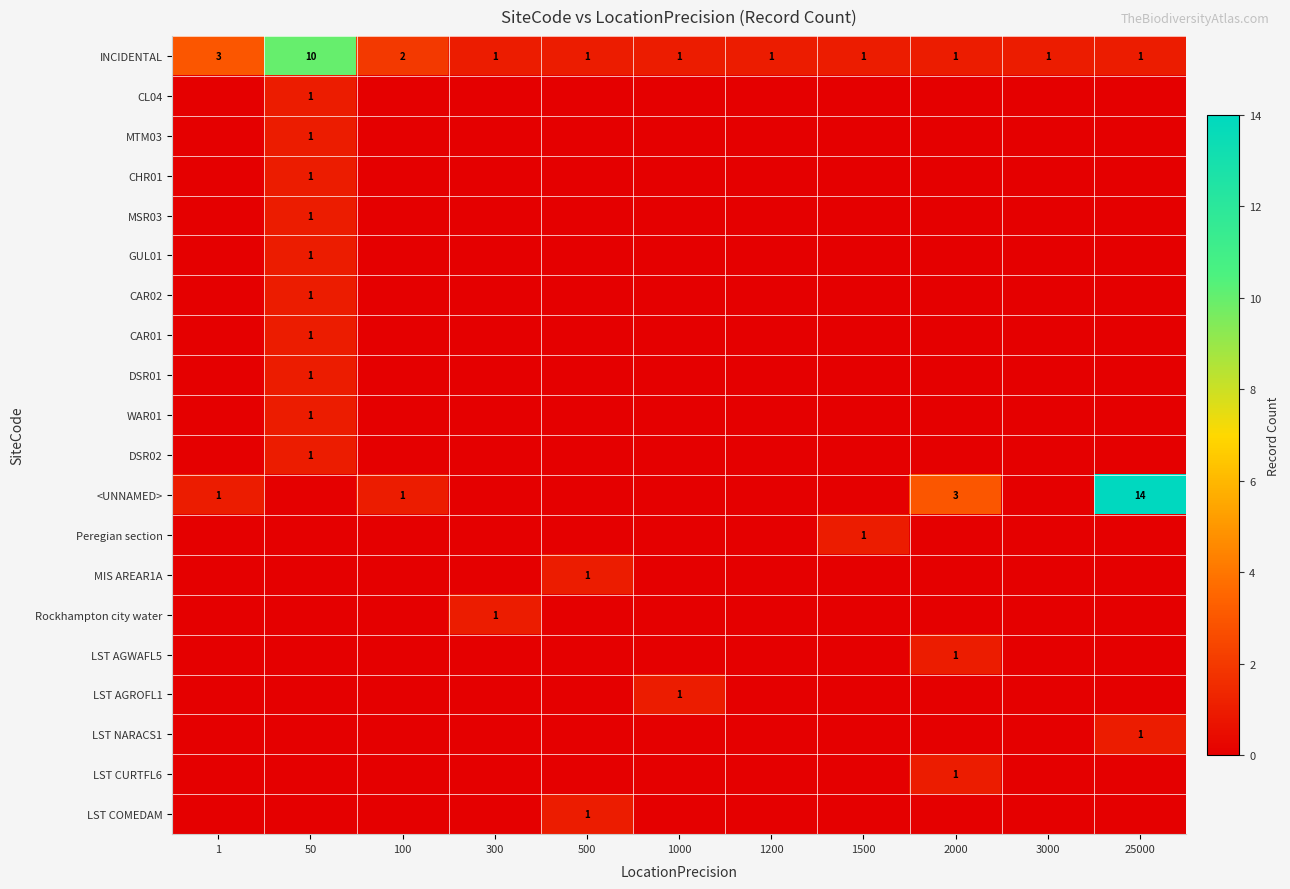

The value of <UNNAMED> at 25000 is 14. True or false?

True